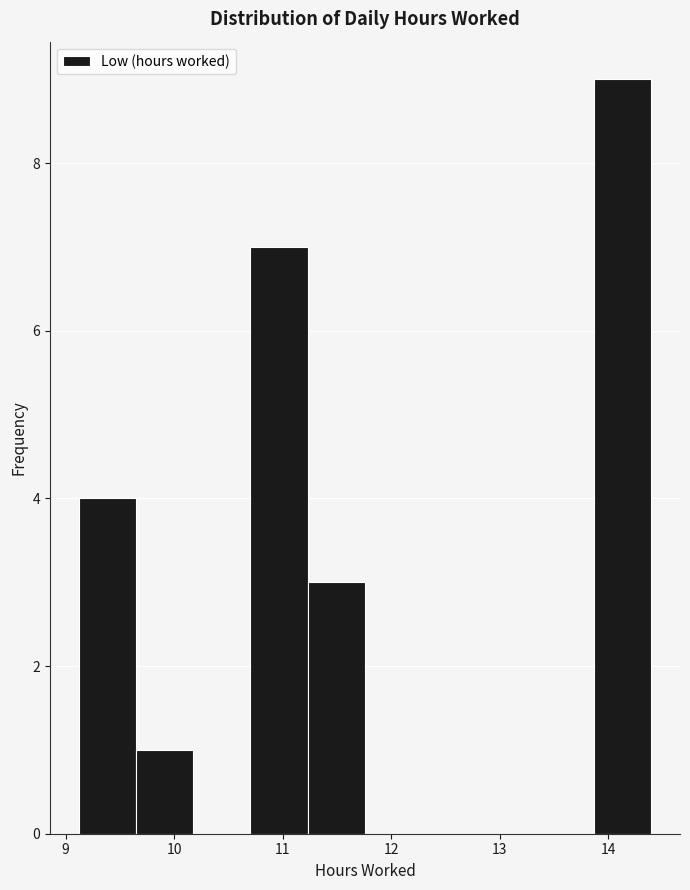

Reading left to right, transcribe this chart: for each bar, give the range it covers on the x-axis and its height. Neither the bar edges nor the heights are printed on the chart, so give them approximately, as read against the axes.

9.1 to 9.6: 4
9.6 to 10.2: 1
10.2 to 10.7: 0
10.7 to 11.2: 7
11.2 to 11.8: 3
11.8 to 12.3: 0
12.3 to 12.8: 0
12.8 to 13.3: 0
13.3 to 13.9: 0
13.9 to 14.4: 9